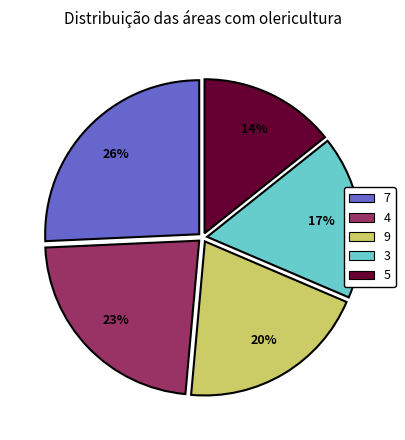

Is there any slice that represents more than half of the pie?

No